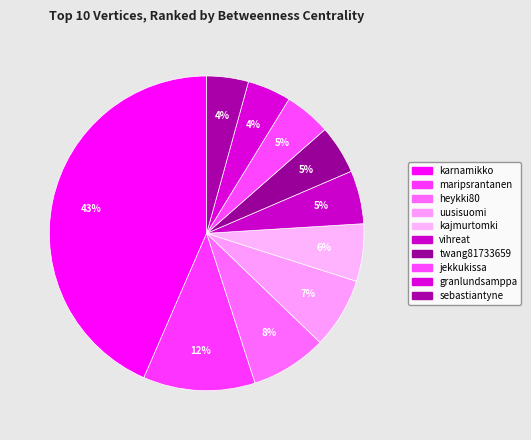

What is the change in value from twang81733659 to sebastiantyne?

-664.7